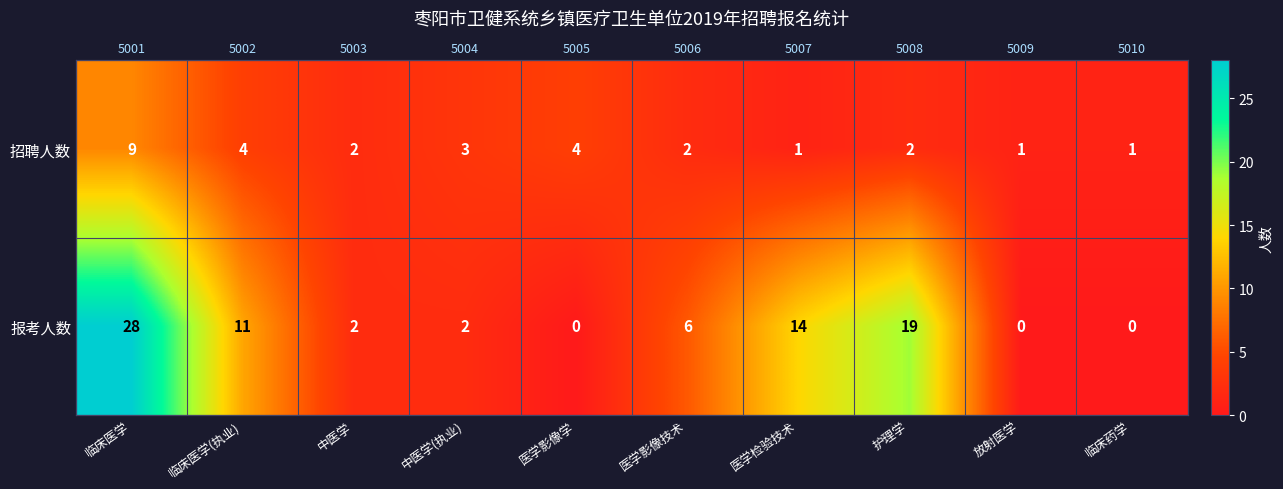

How many data points in 招聘人数 are above 2?

4